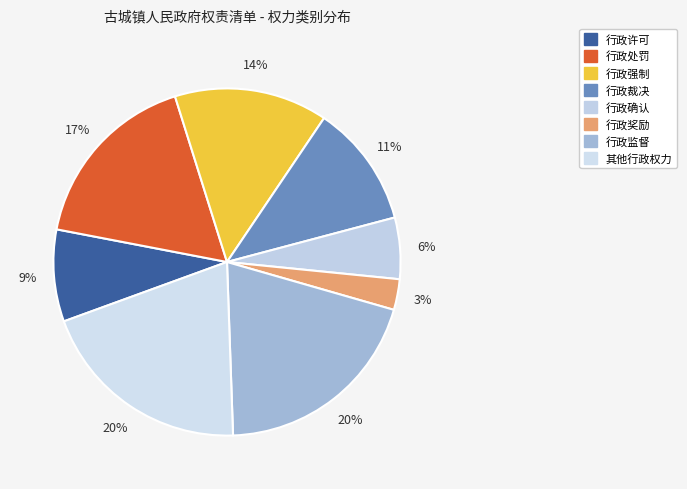

To the nearest percent, what is the difference between the largest and smallest slice percentages?

17%